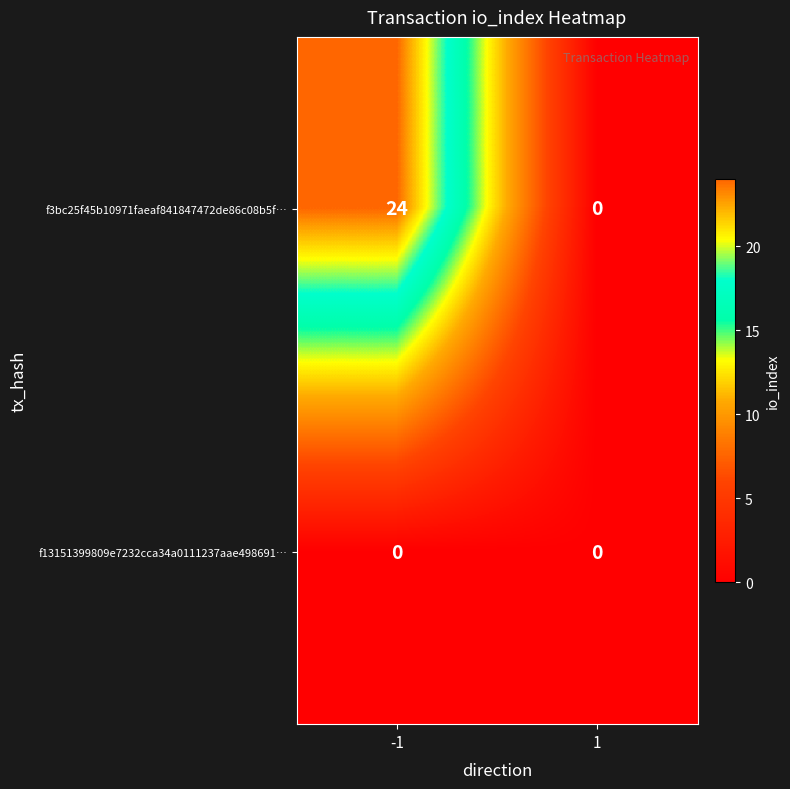

Between -1 and 1, which series saw the biggest shift?

f3bc25f45b10971faeaf841847472de86c08b5f…